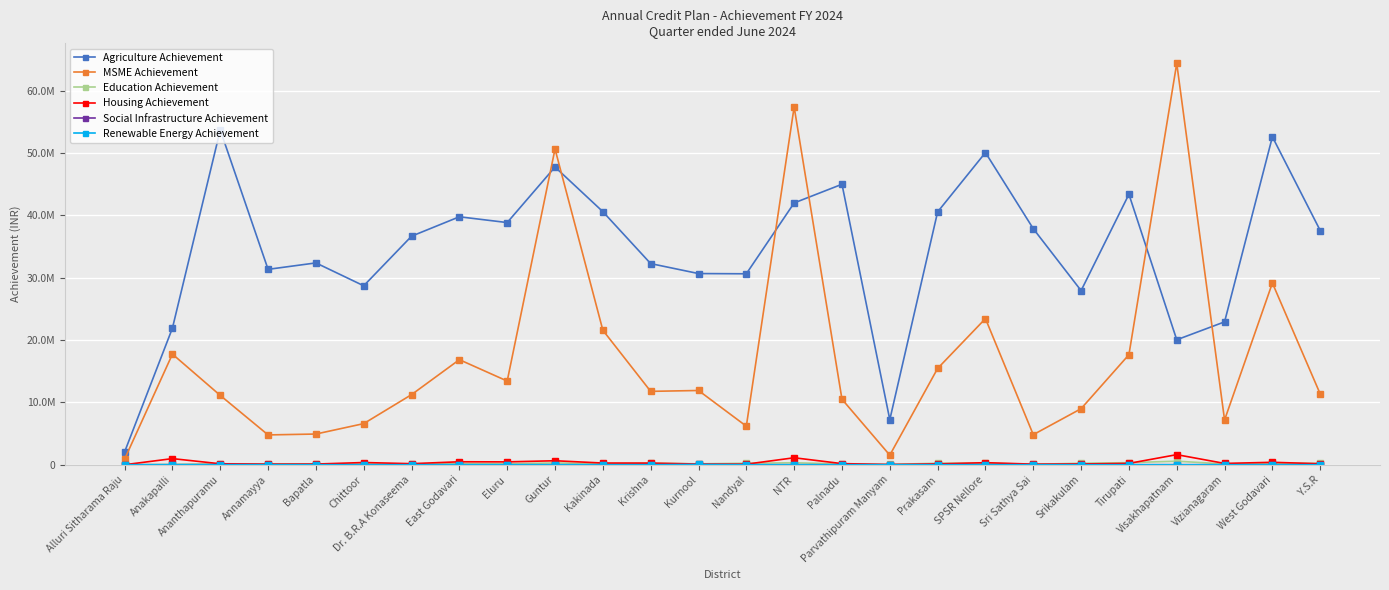

Is the value of MSME Achievement at Chittoor greater than the value of Renewable Energy Achievement at Bapatla?

Yes